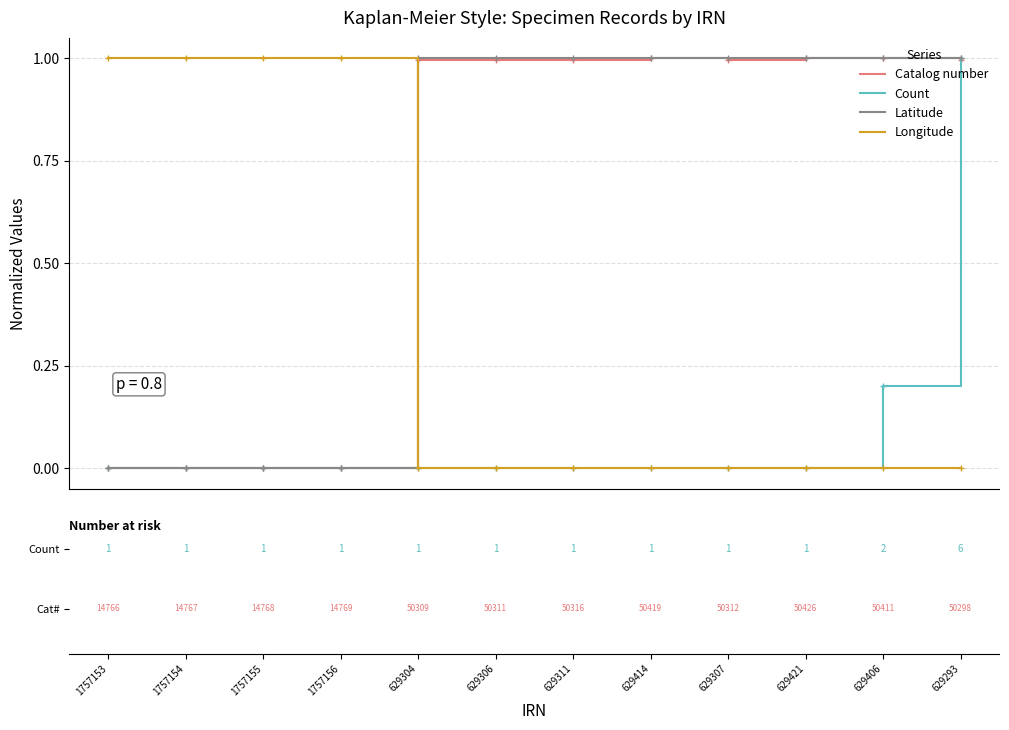

What is the maximum value for Longitude?

1.0